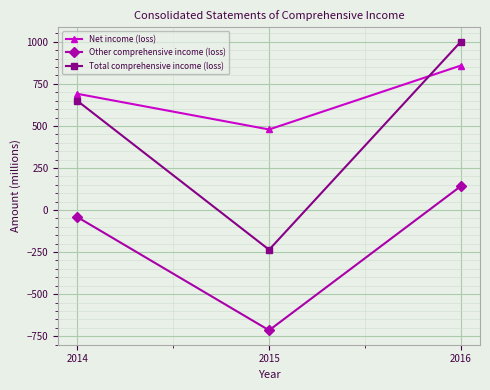

How many values in Other comprehensive income (loss) are above zero?

1